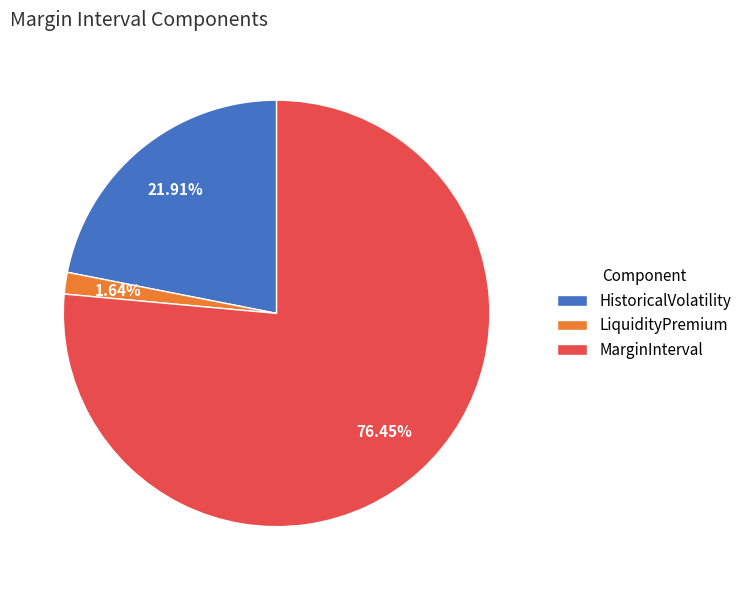

Combined, do MarginInterval and HistoricalVolatility account for over 50%?

Yes